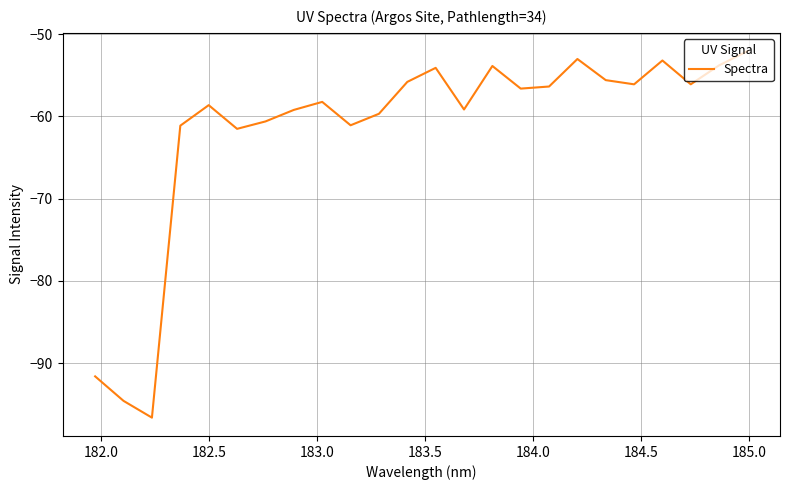

True or false: there are more than 2 points higher than both neighbors.

True